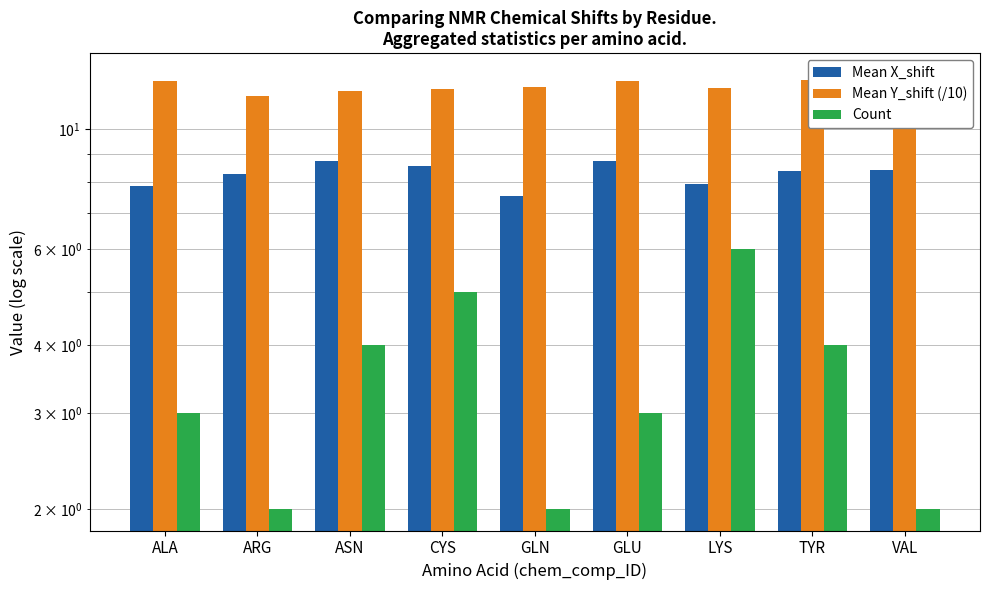

List the labels in order of Mean X_shift value, largest first.

ASN, GLU, CYS, VAL, TYR, ARG, LYS, ALA, GLN